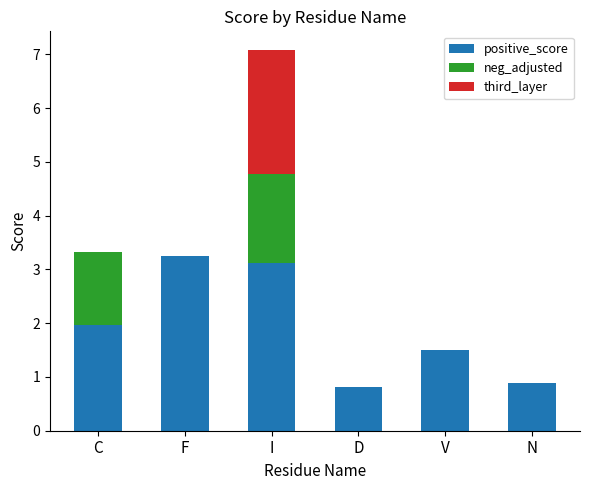

What is the highest value of the positive_score series?

3.3